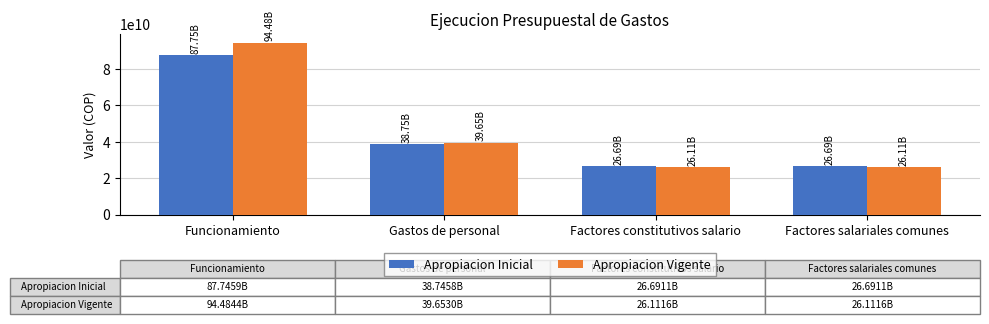

Which category has the highest value across all series?

Funcionamiento